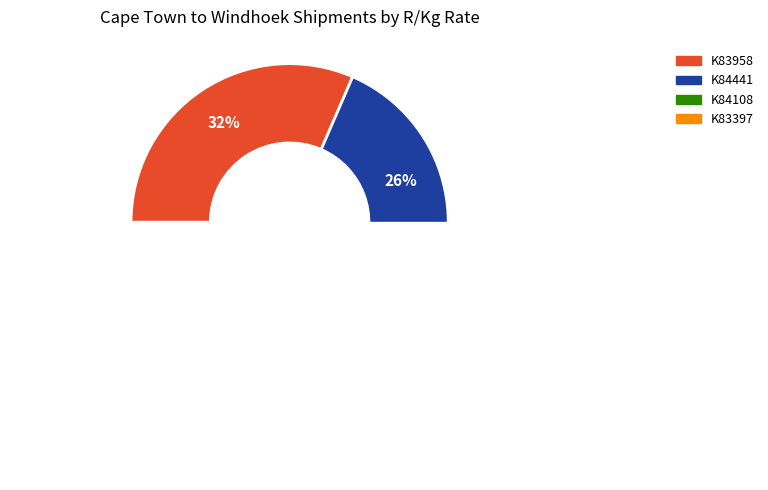

How many segments does this pie chart have?

4